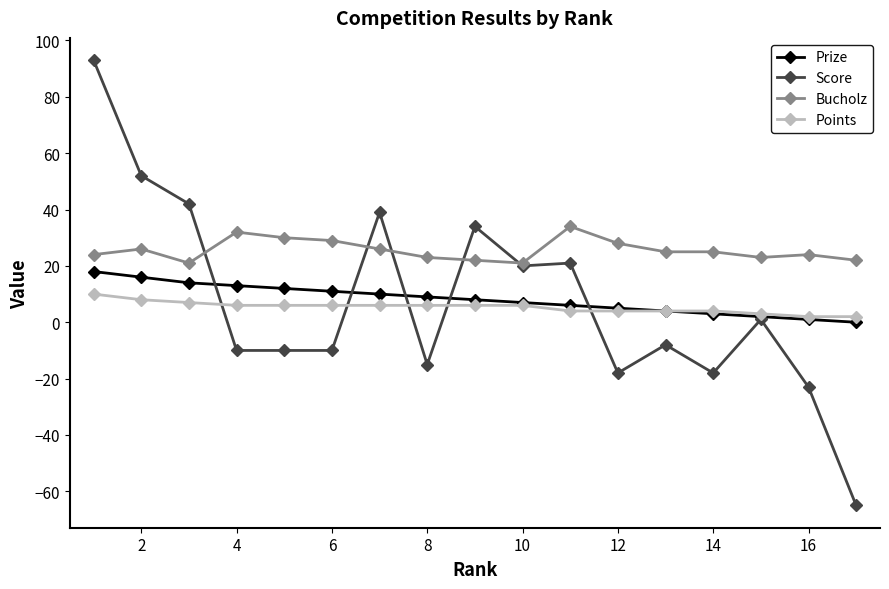

What is the difference between the second highest and minimum values in the Points series?

6